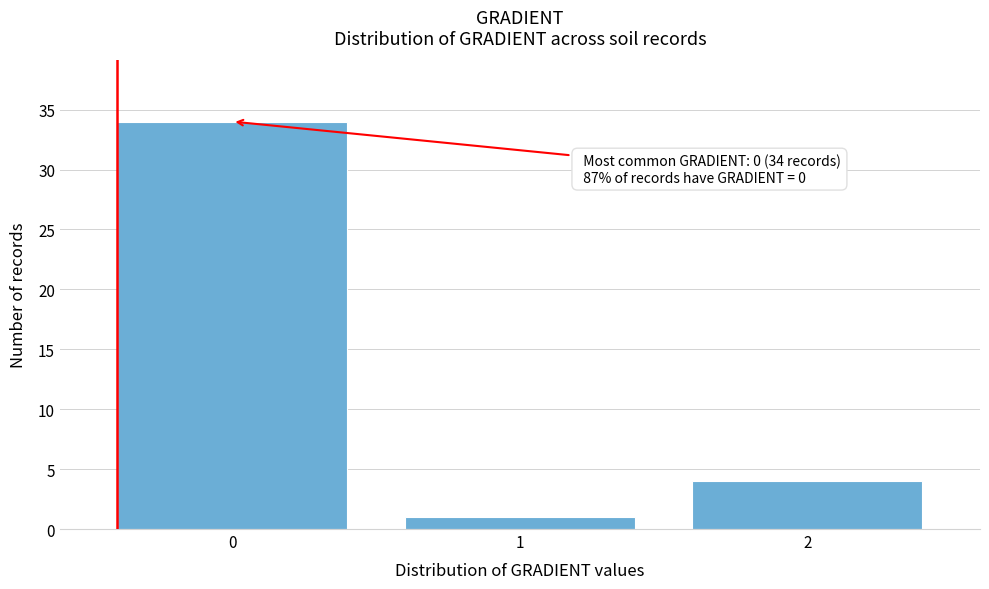

Reading right to left, what are all the values shown in this chart?

2=4	1=1	0=34